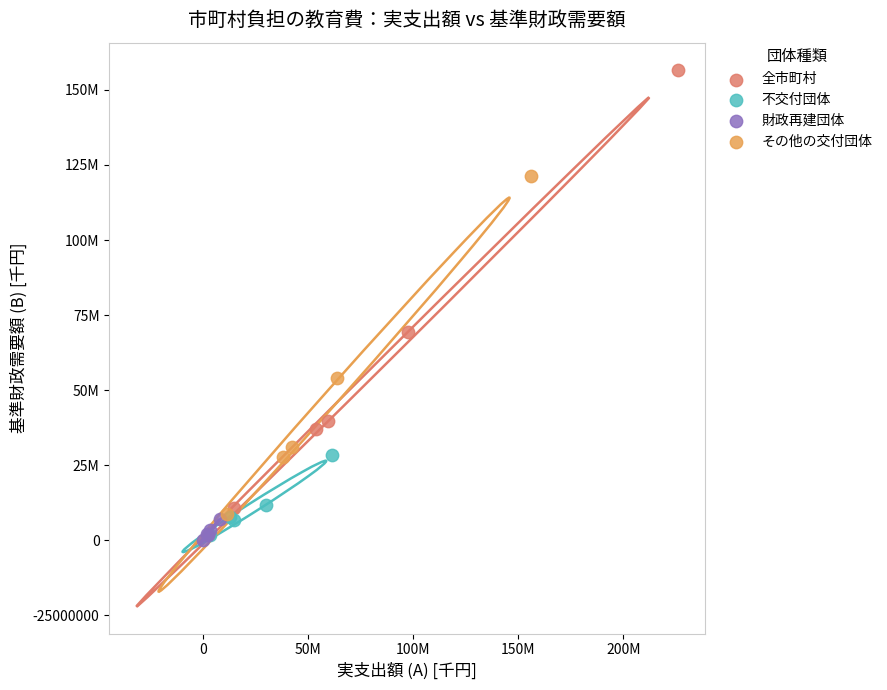

Which series contains the lowest Y value?

財政再建団体